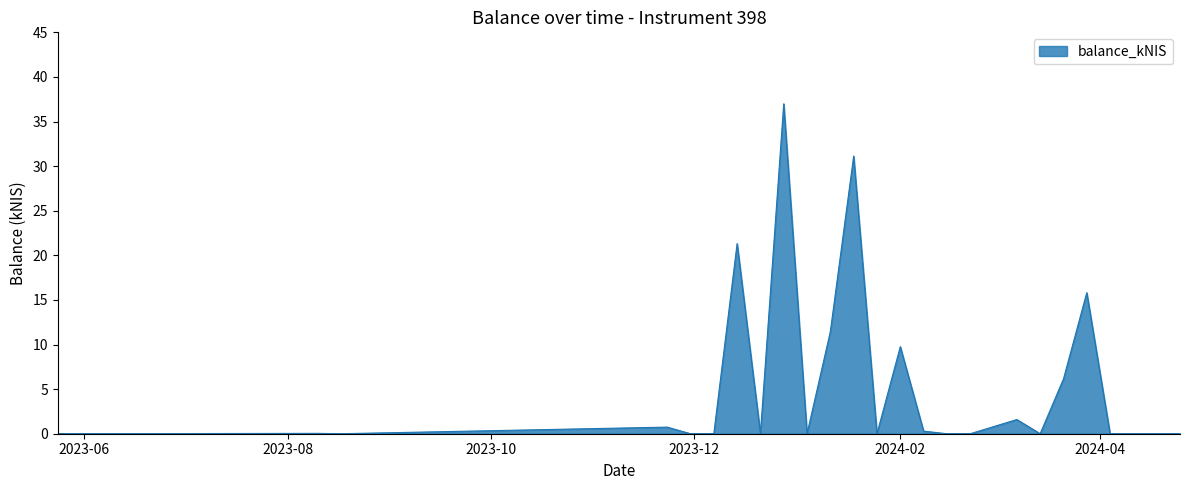

How many lines are shown in the chart?

1